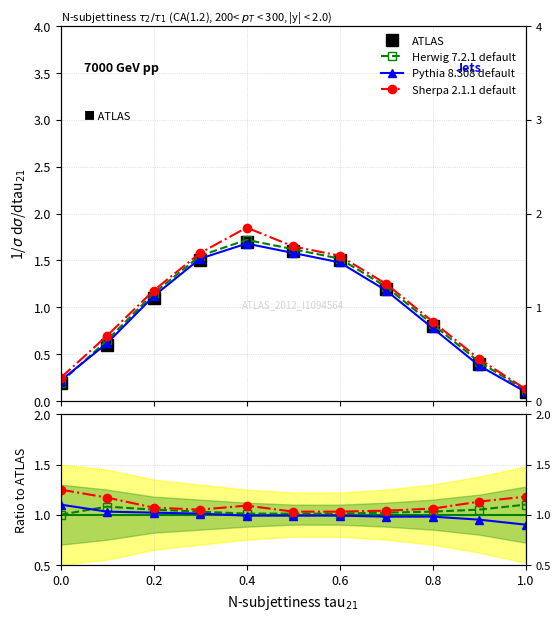

Is this an area chart (filled region under the line)?

No